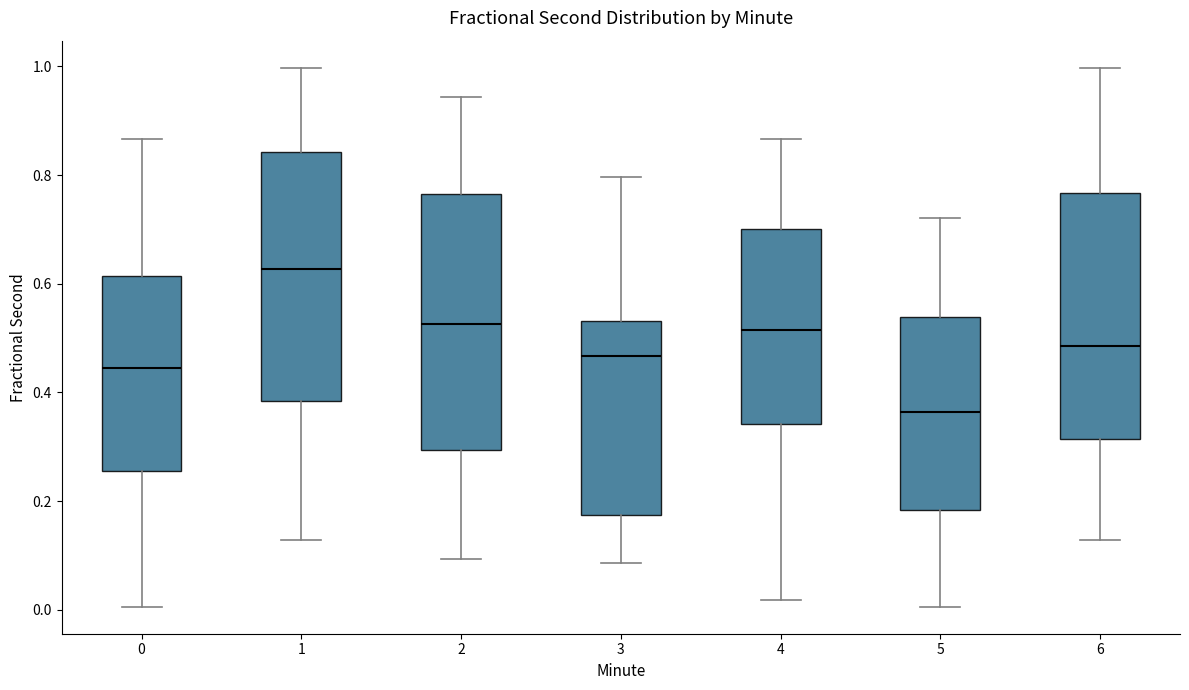

Where does the upper whisker of the box at x = 5 end on the y-axis? The values are not printed on the chart, so give them approximately, as read against the axis.

0.72